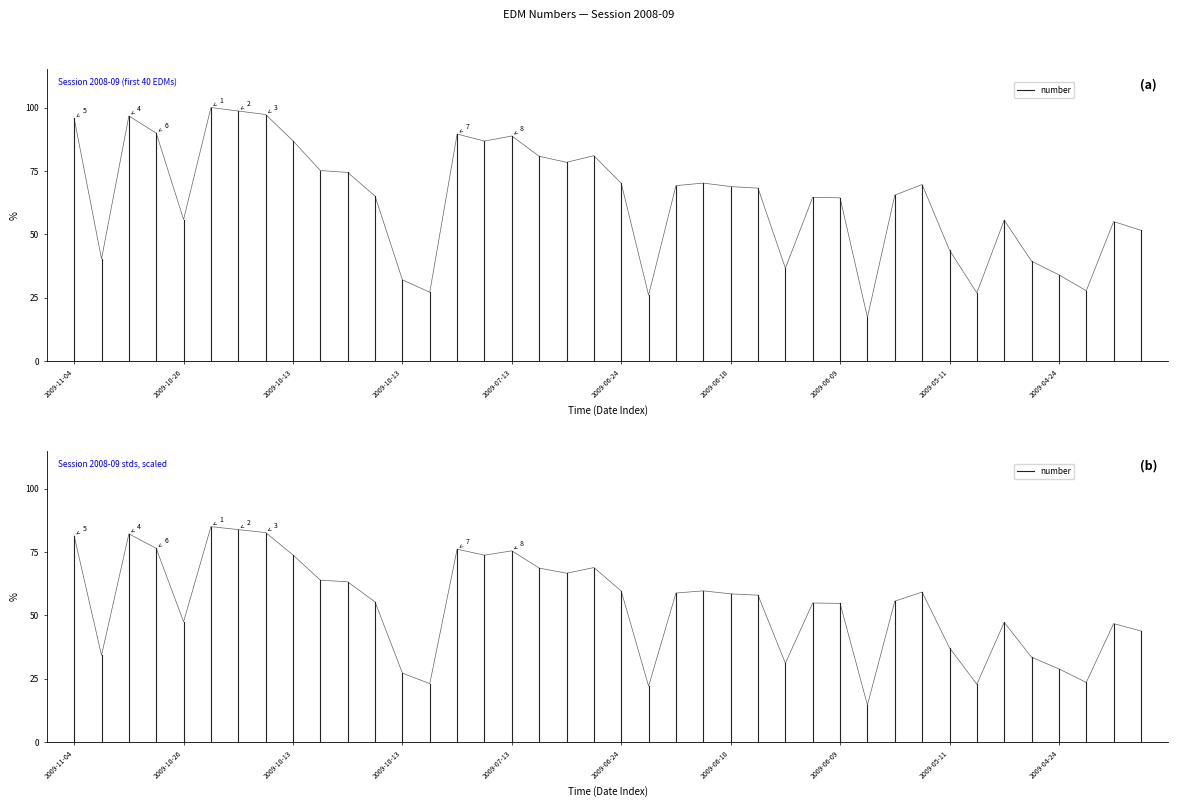

What is the difference between the maximum and minimum values?

81.4